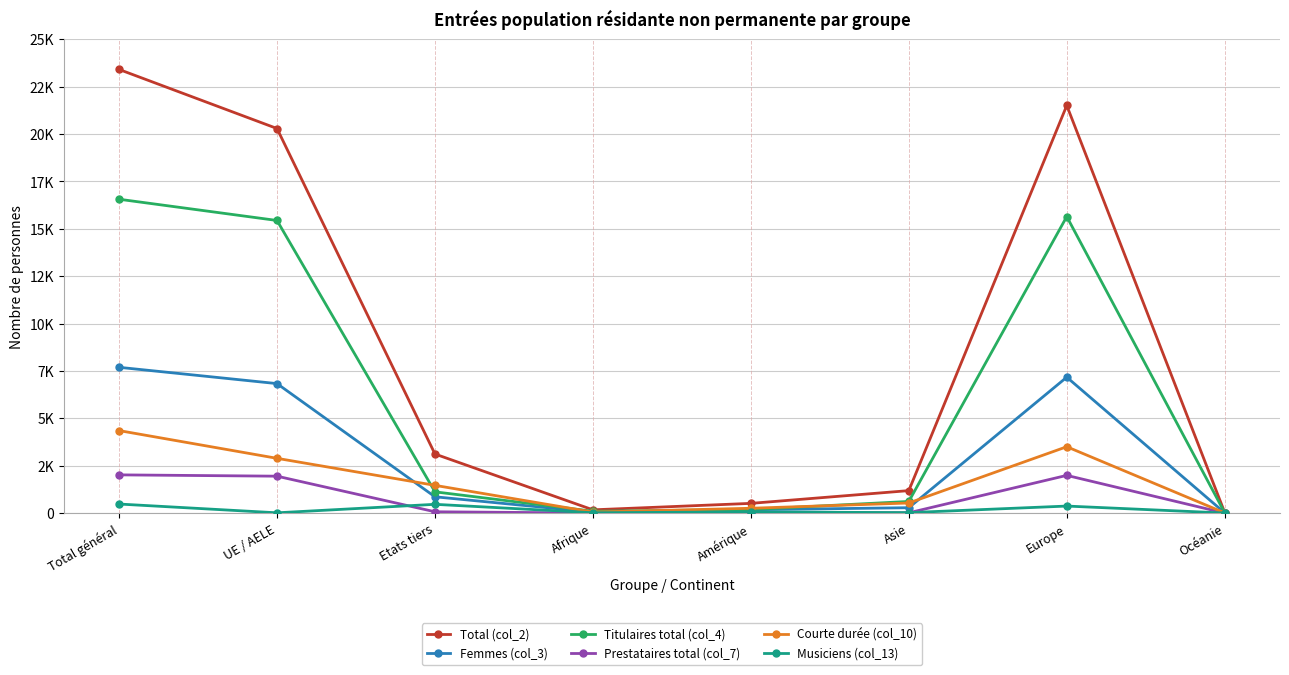

What are all the series names shown in the legend?

Total (col_2), Femmes (col_3), Titulaires total (col_4), Prestataires total (col_7), Courte durée (col_10), Musiciens (col_13)